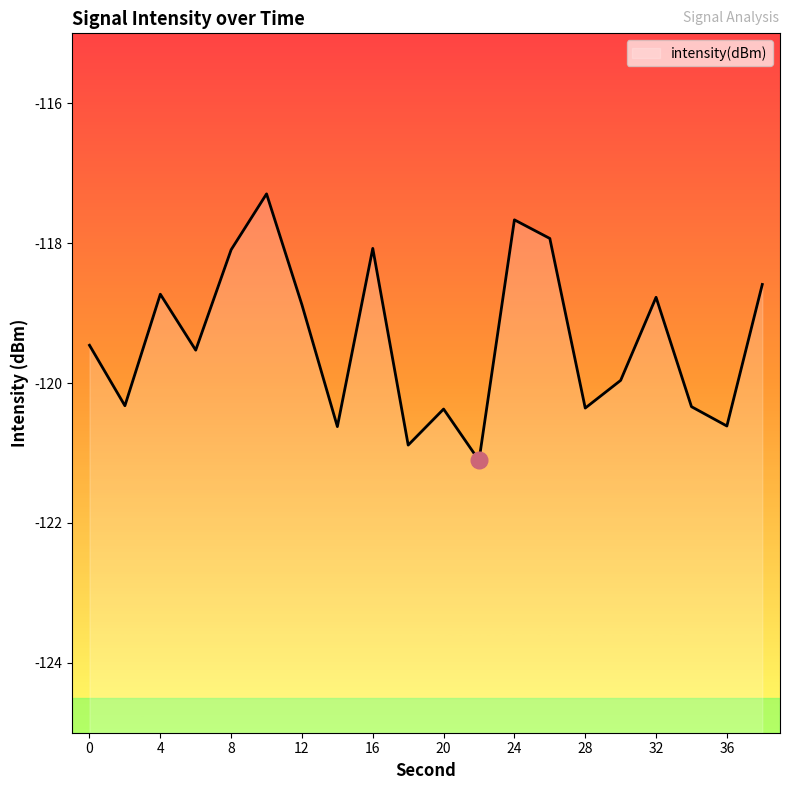

What is the maximum value shown in the chart?

-117.3